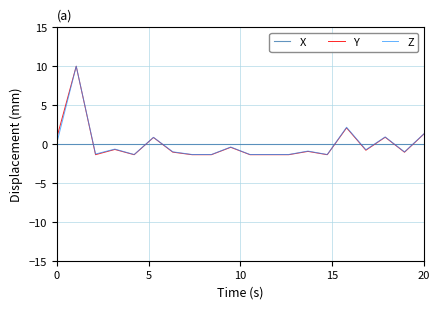

Which series has the largest range (max minus min)?

Y